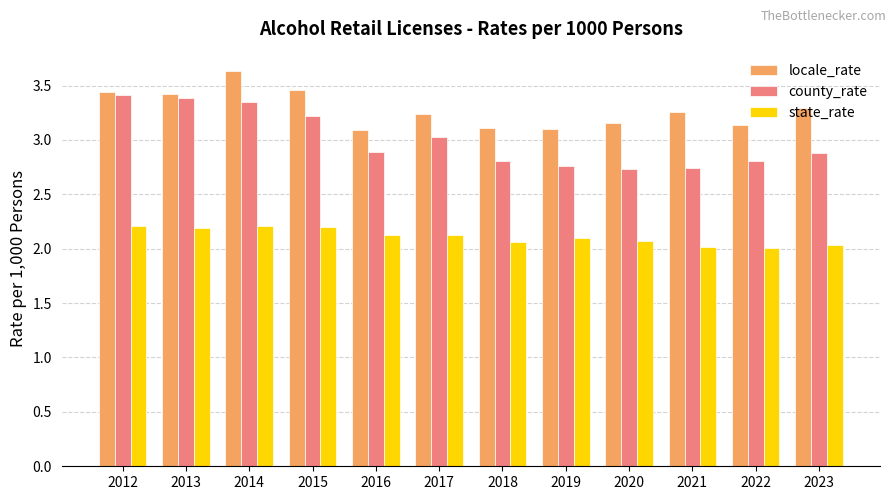

What are all the series names shown in the legend?

locale_rate, county_rate, state_rate